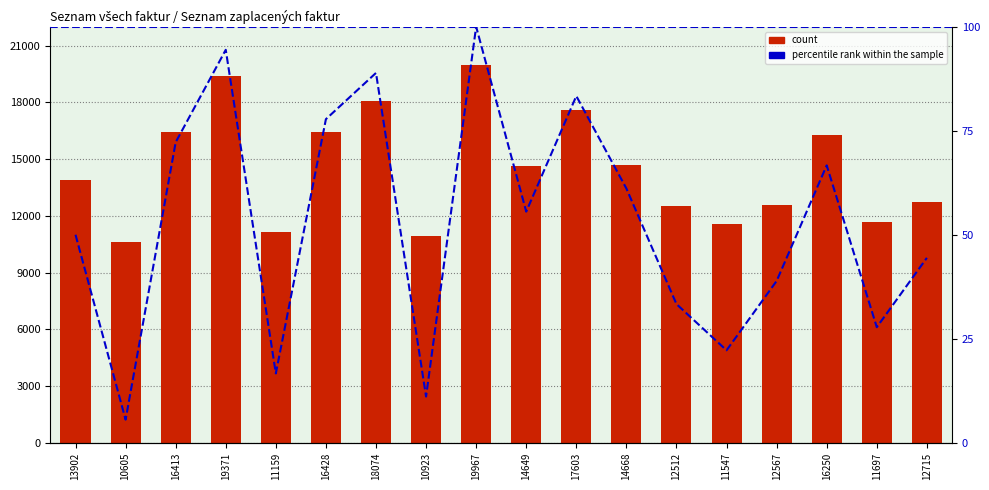

What is the sum of all percentile rank within the sample values?

950.0